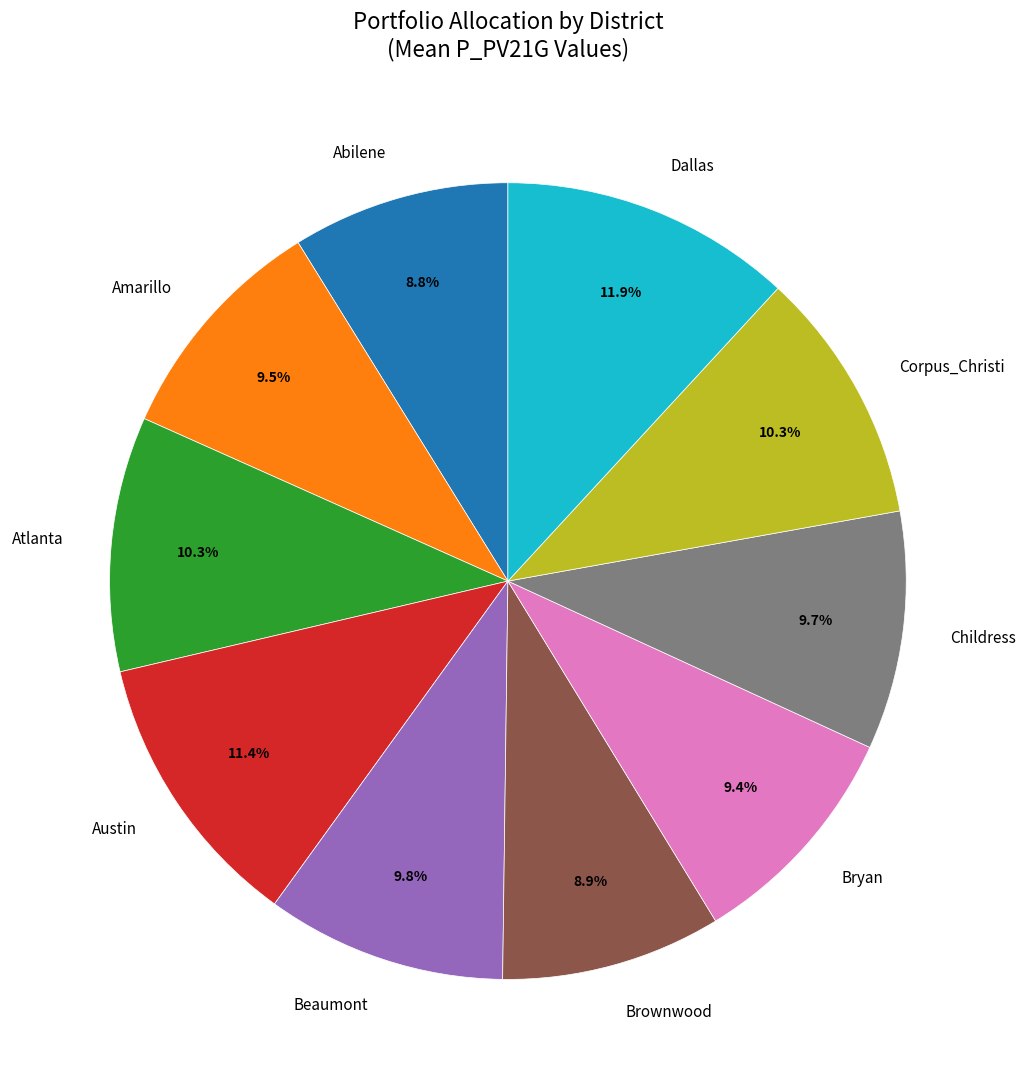

Which has a higher value, Atlanta or Austin?

Austin